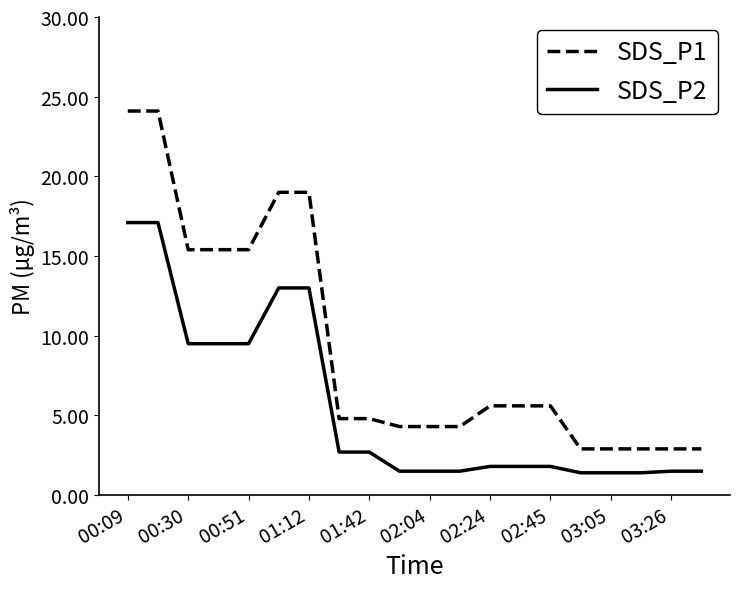

What is the difference between the maximum and minimum values in the SDS_P2 series?

15.7